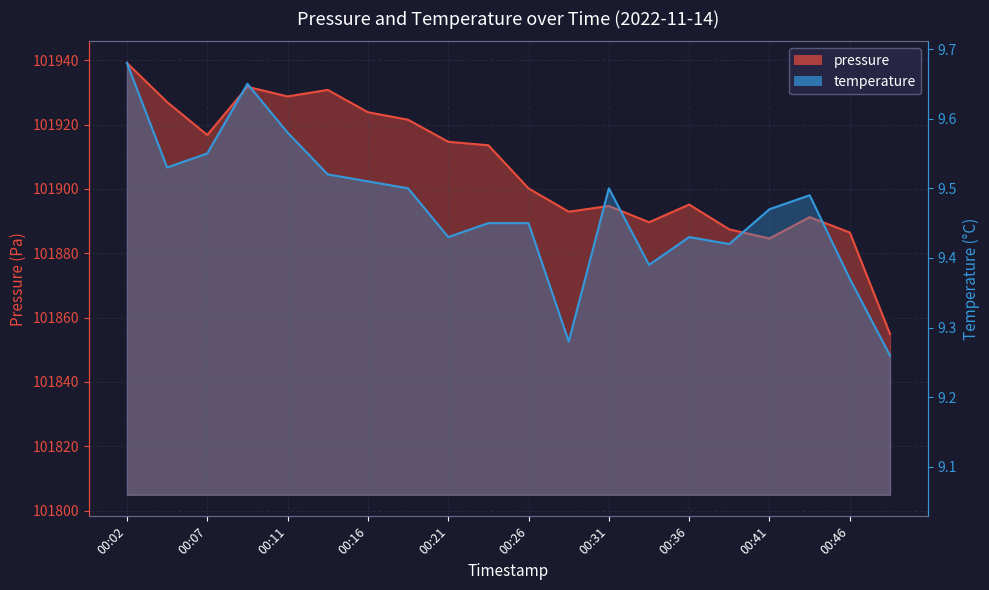

At which label does pressure first exceed 101913?

00:02